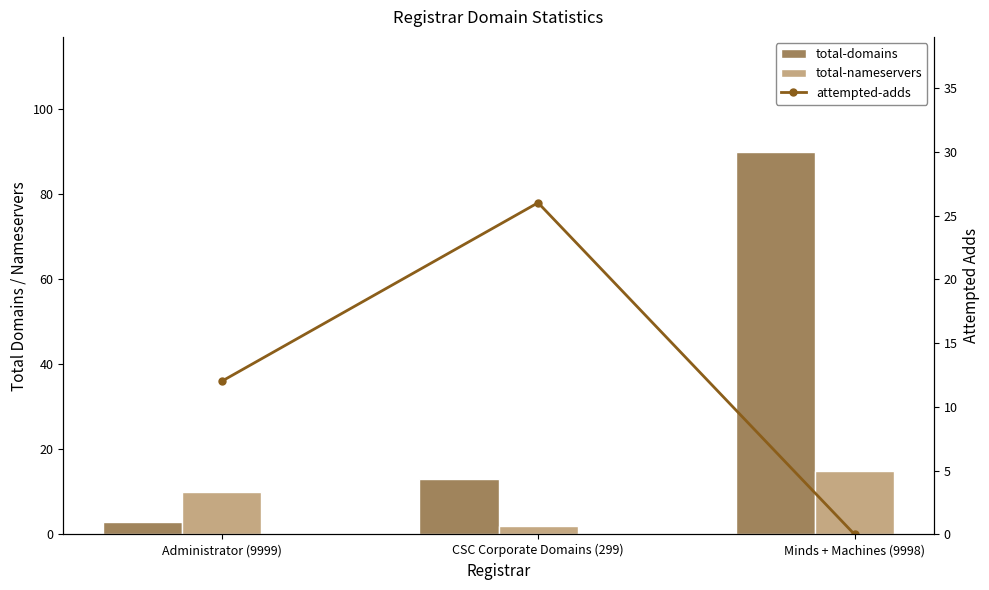

What is the approximate value of attempted-adds at Administrator (9999), to the nearest 5?

10